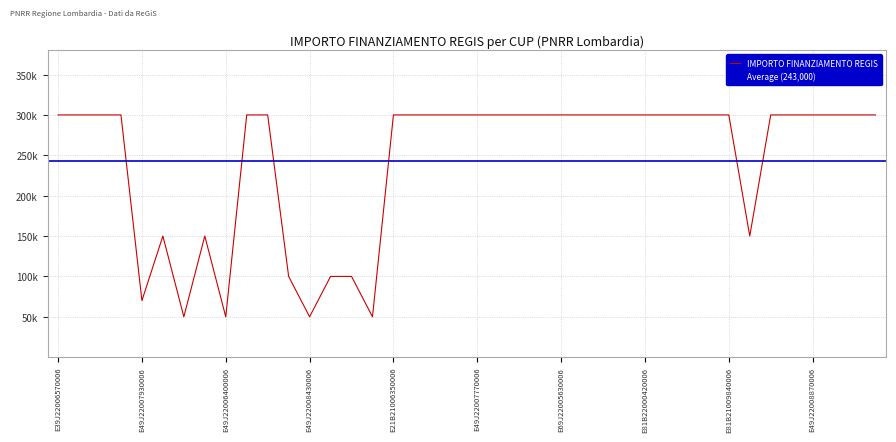

What value does the data have at E49J22007800006, to the nearest 50?

300000